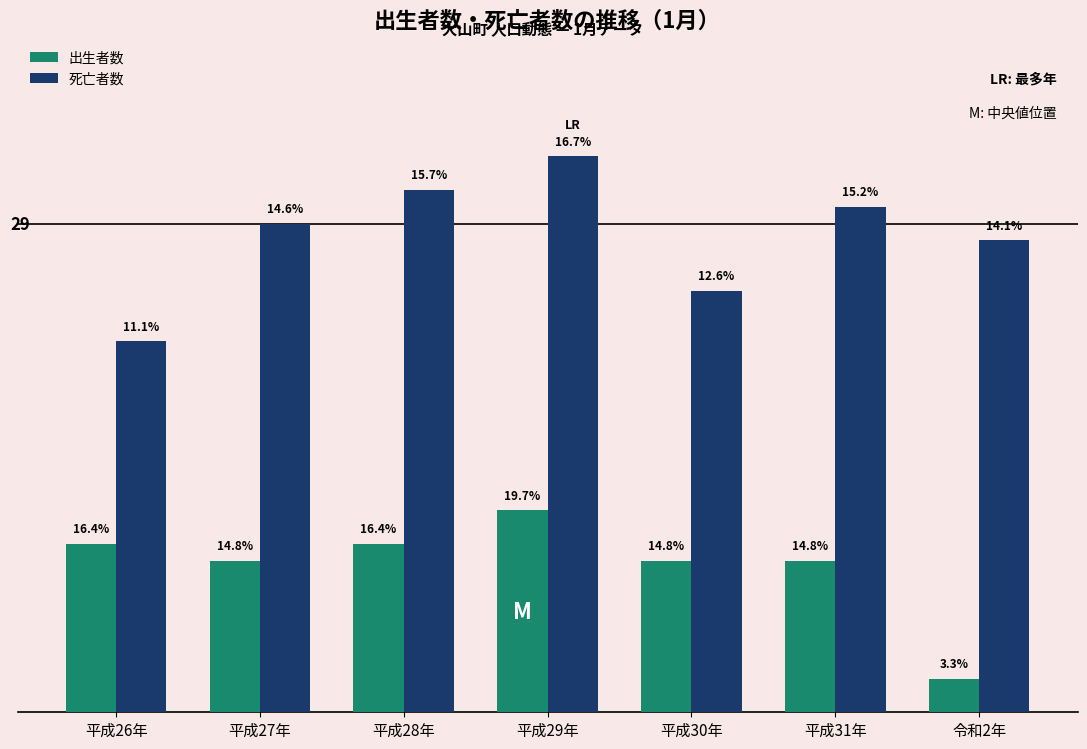

Which category has the highest value in the 出生者数 series?

平成29年